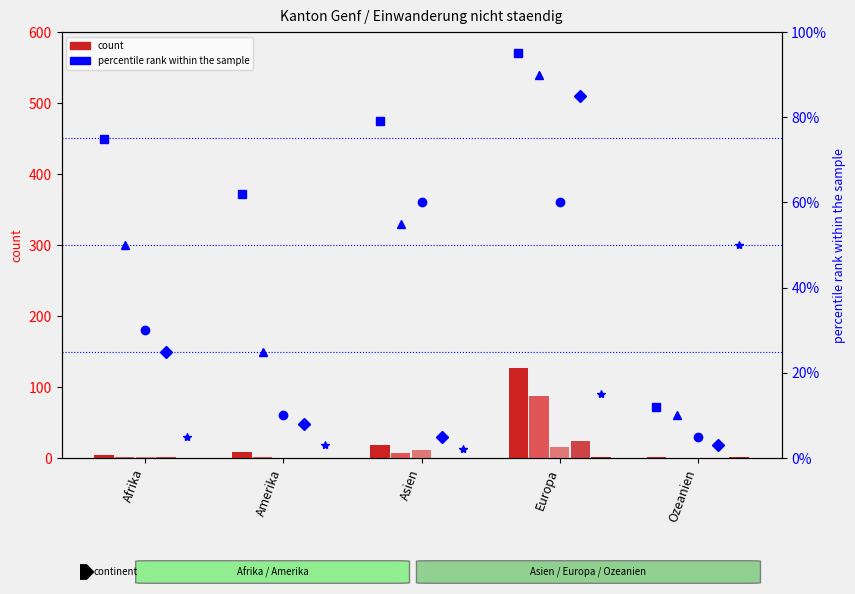

Reading left to right, what are all the values shown in this chart?

Total: Afrika=4	Amerika=8	Asien=18	Europa=127	Ozeanien=1
Kurzaufenthalter >4<12M: Afrika=2	Amerika=1	Asien=7	Europa=87	Ozeanien=0
Kurzaufenthalter <=4M: Afrika=1	Amerika=0	Asien=11	Europa=15	Ozeanien=0
Dienstleistungserbringer: Afrika=1	Amerika=0	Asien=0	Europa=24	Ozeanien=0
Musiker/Kuenstler: Afrika=0	Amerika=0	Asien=0	Europa=1	Ozeanien=1